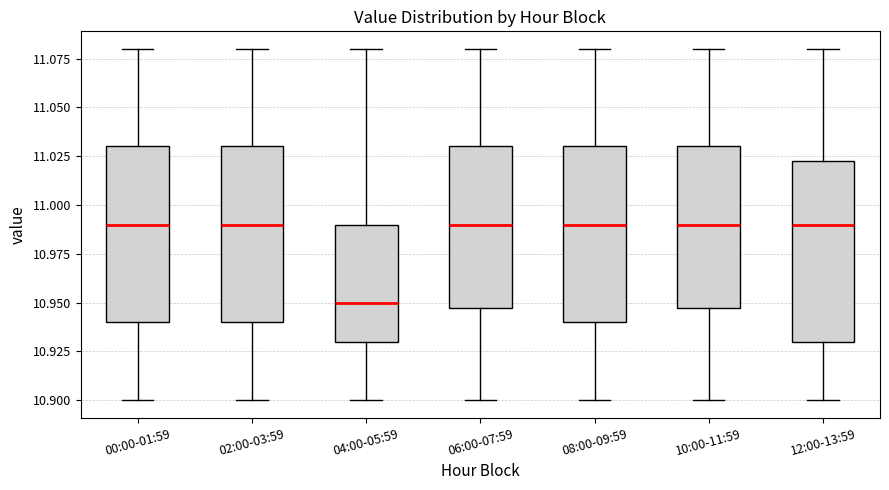

Reading left to right, read every box against the y-axis: the position of its median line, the range the box covers, and the ends of its whiskers. The values are not printed on the chart, so give them approximately, as read against the axis.

00:00-01:59: median 10.990, box 10.940 to 11.030, whiskers 10.900 to 11.080
02:00-03:59: median 10.990, box 10.940 to 11.030, whiskers 10.900 to 11.080
04:00-05:59: median 10.950, box 10.930 to 10.990, whiskers 10.900 to 11.080
06:00-07:59: median 10.990, box 10.950 to 11.030, whiskers 10.900 to 11.080
08:00-09:59: median 10.990, box 10.940 to 11.030, whiskers 10.900 to 11.080
10:00-11:59: median 10.990, box 10.950 to 11.030, whiskers 10.900 to 11.080
12:00-13:59: median 10.990, box 10.930 to 11.025, whiskers 10.900 to 11.080